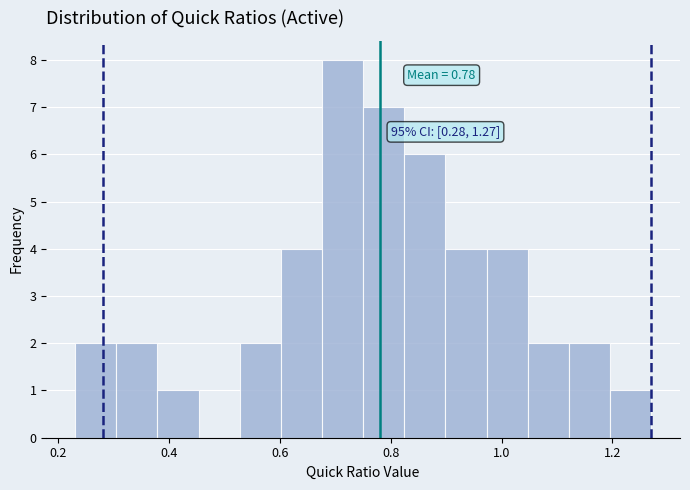

Read against the x-axis, roughly where is the centre of the tallest bar?

0.72